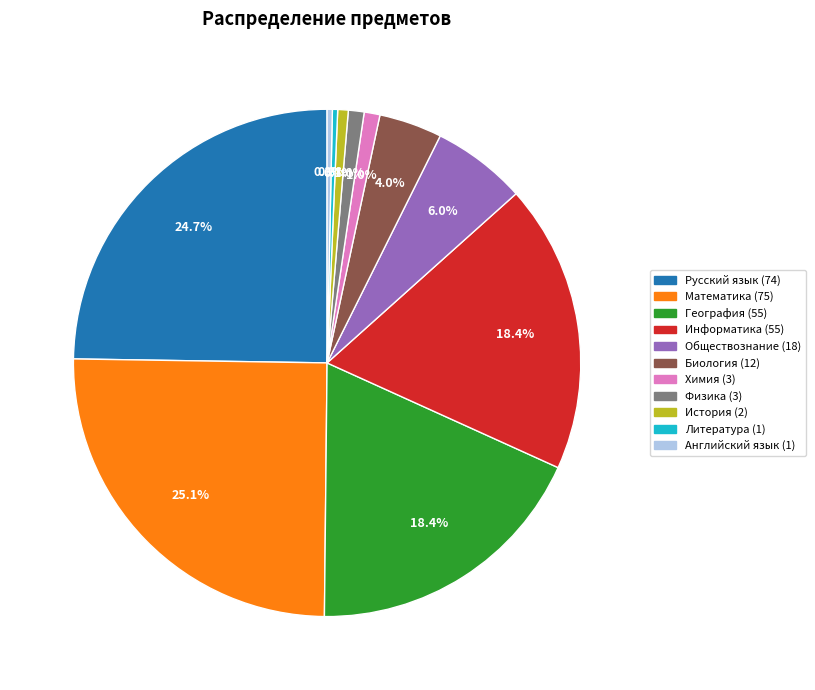

How many slices are in this pie chart?

11